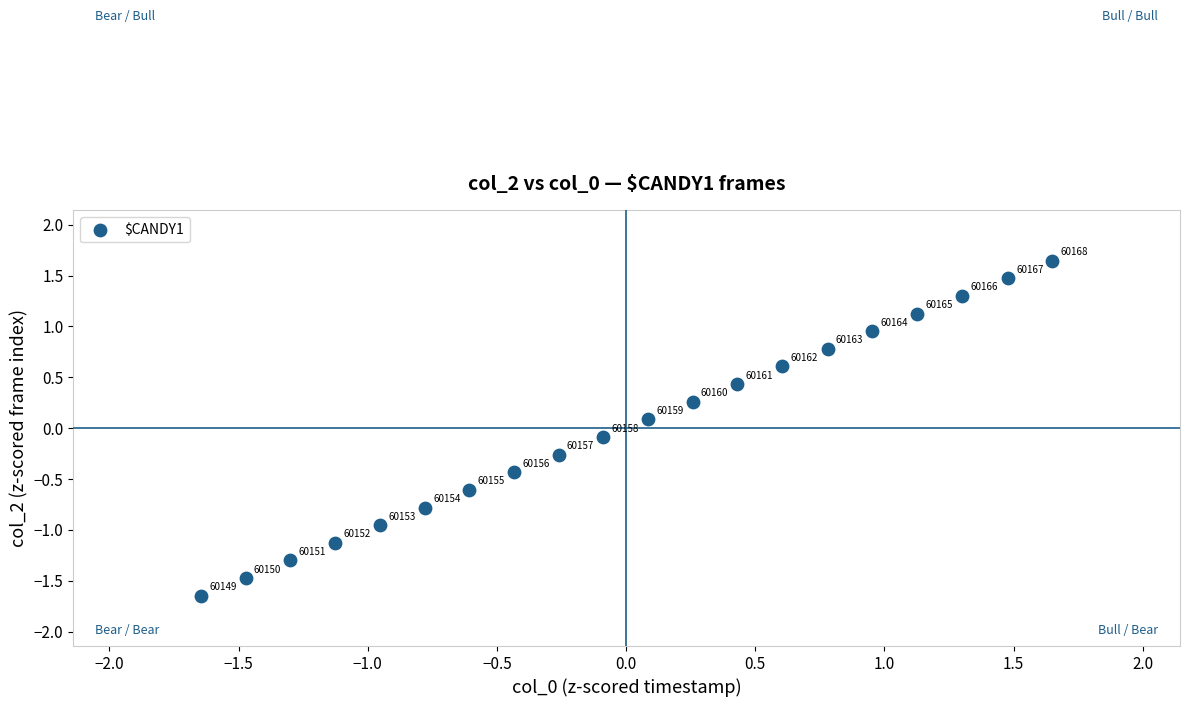

What is the range of X values (max minus min)?

3.3